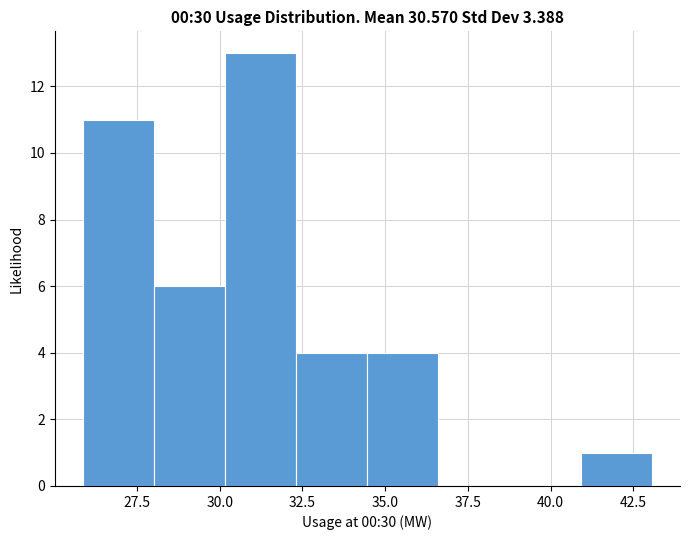

Reading left to right, list every bar in this chart as the range it spans on the x-axis followed by its height. Neither the bar edges nor the heights are printed on the chart, so give them approximately, as read against the axes.

26.0 to 28.0: 11
28.0 to 30.0: 6
30.0 to 32.5: 13
32.5 to 34.5: 4
34.5 to 36.5: 4
36.5 to 39.0: 0
39.0 to 41.0: 0
41.0 to 43.0: 1